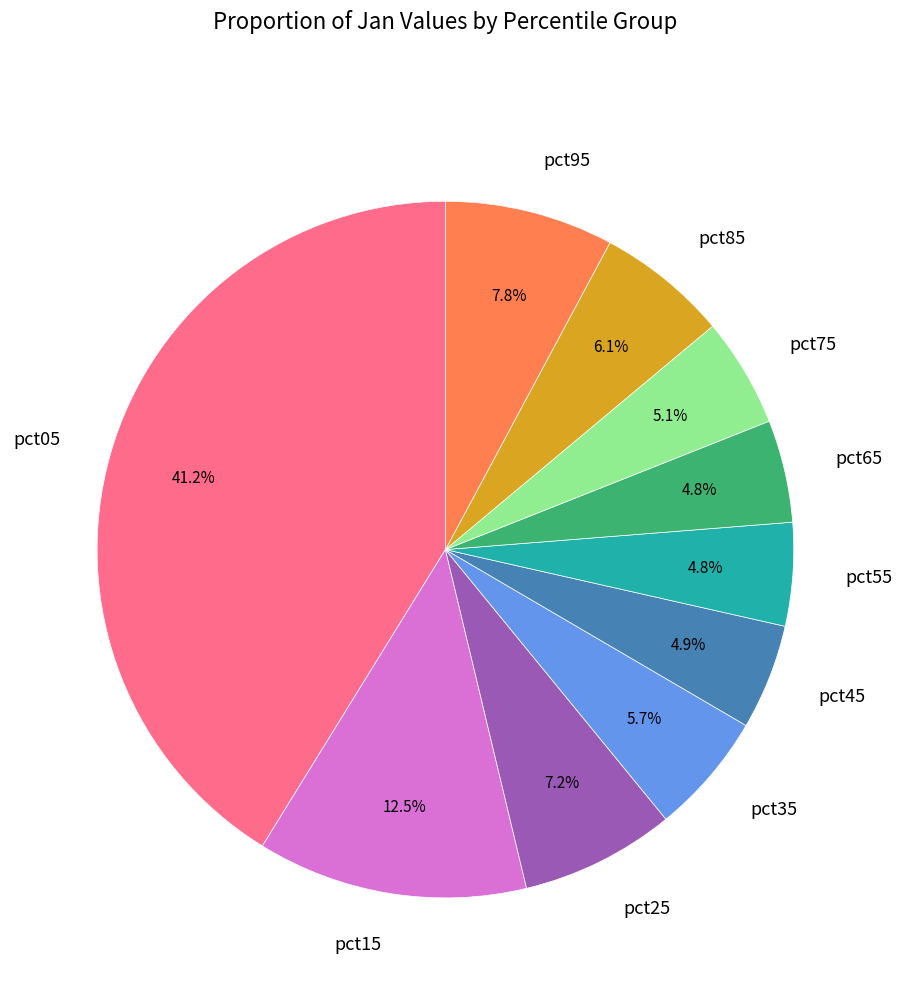

Which slice is the largest?

pct05